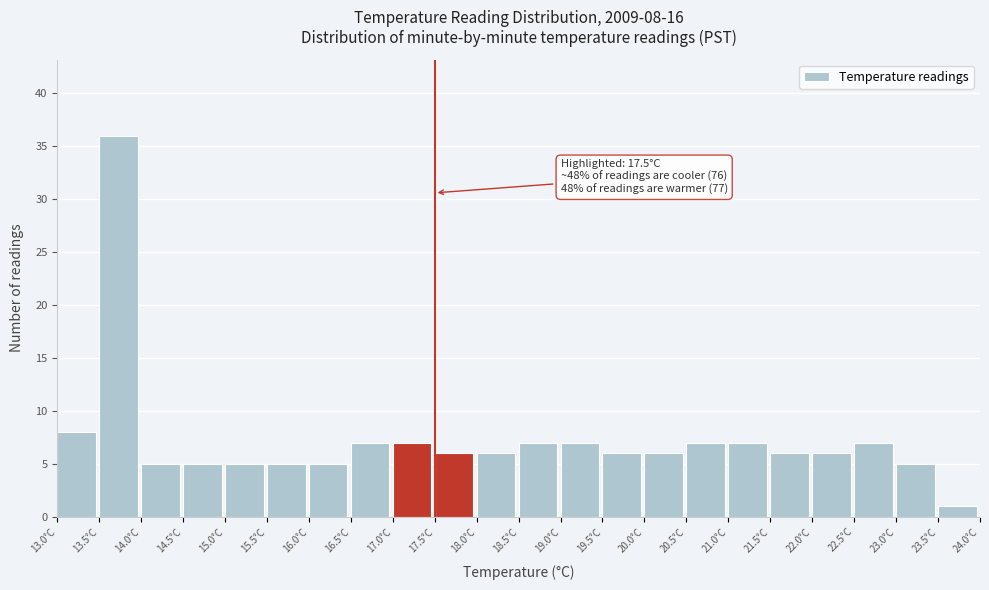

Over which range of the x-axis is the bar tallest?

13.5 to 14.0